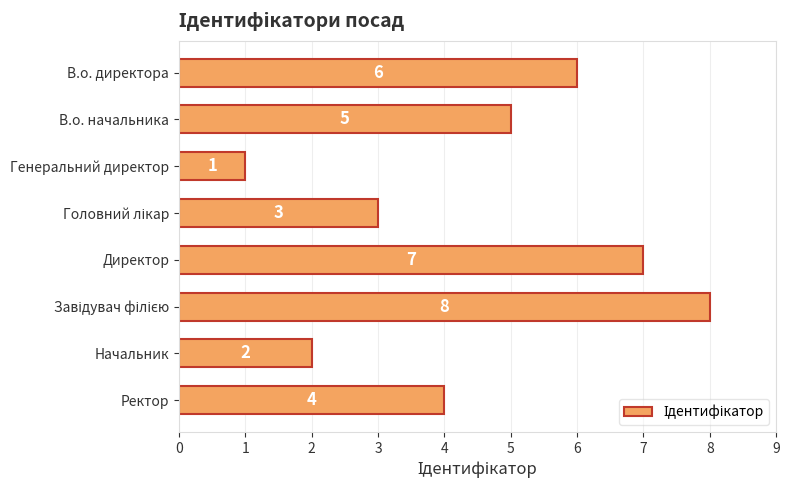

How many values are below 5?

4